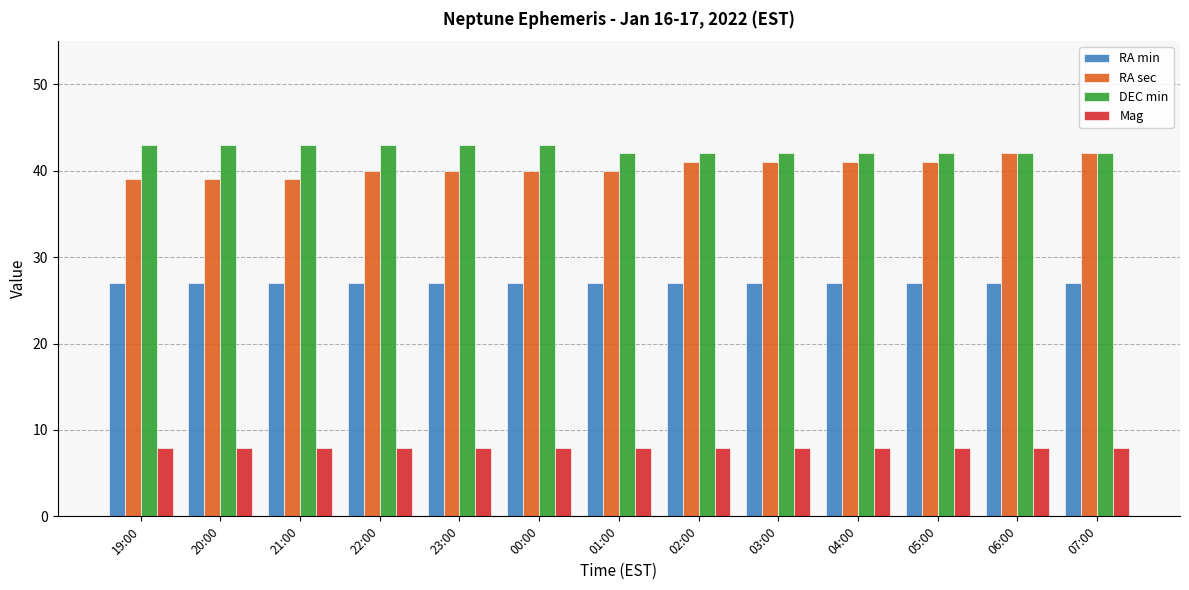

Is it true that DEC min equals 16.6 at 04:00?

False